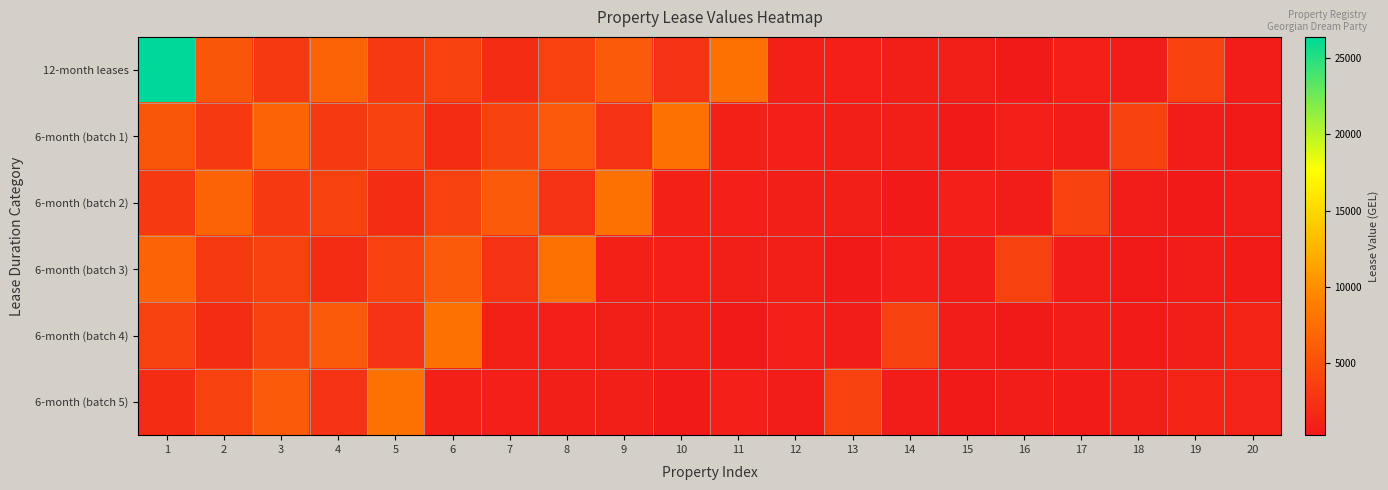

Which series has the widest spread of values?

12-month leases